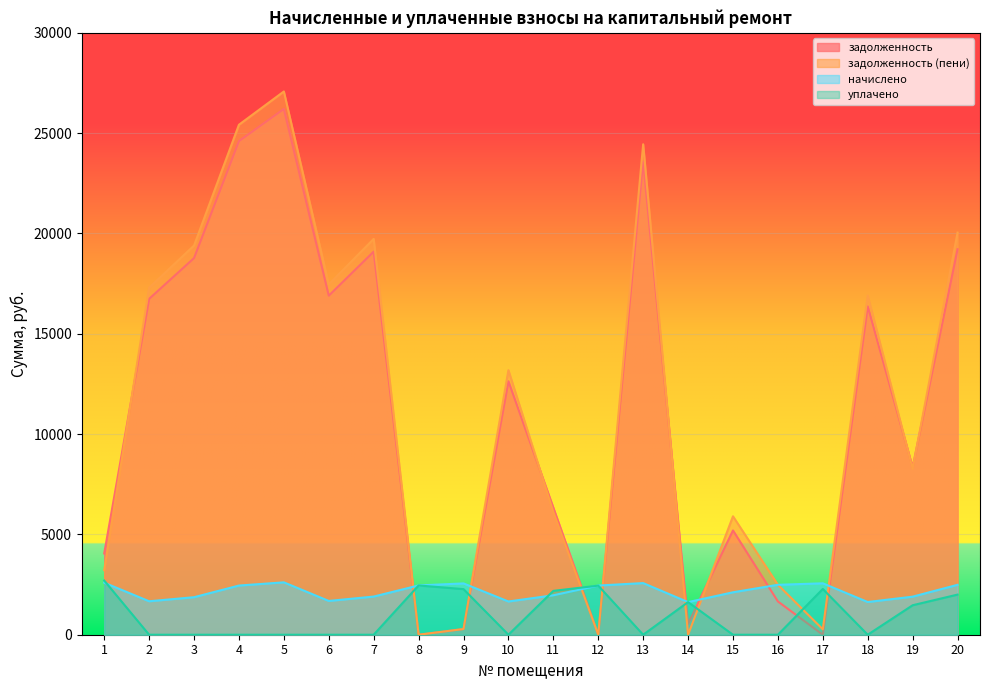

How many data points in задолженность (пени) are less than 13185?

10